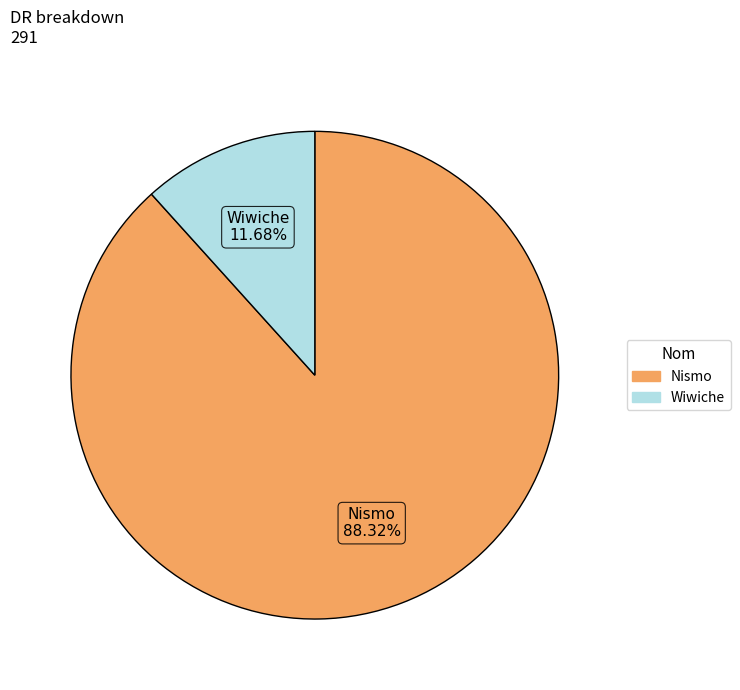

To the nearest percent, what portion does Wiwiche represent?

12%